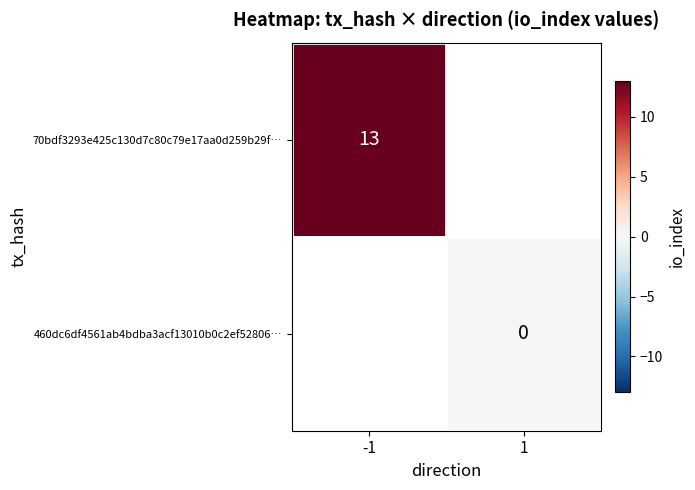

The value of 70bdf3293e425c130d7c80c79e17aa0d259b29f… at -1 is 13. True or false?

True